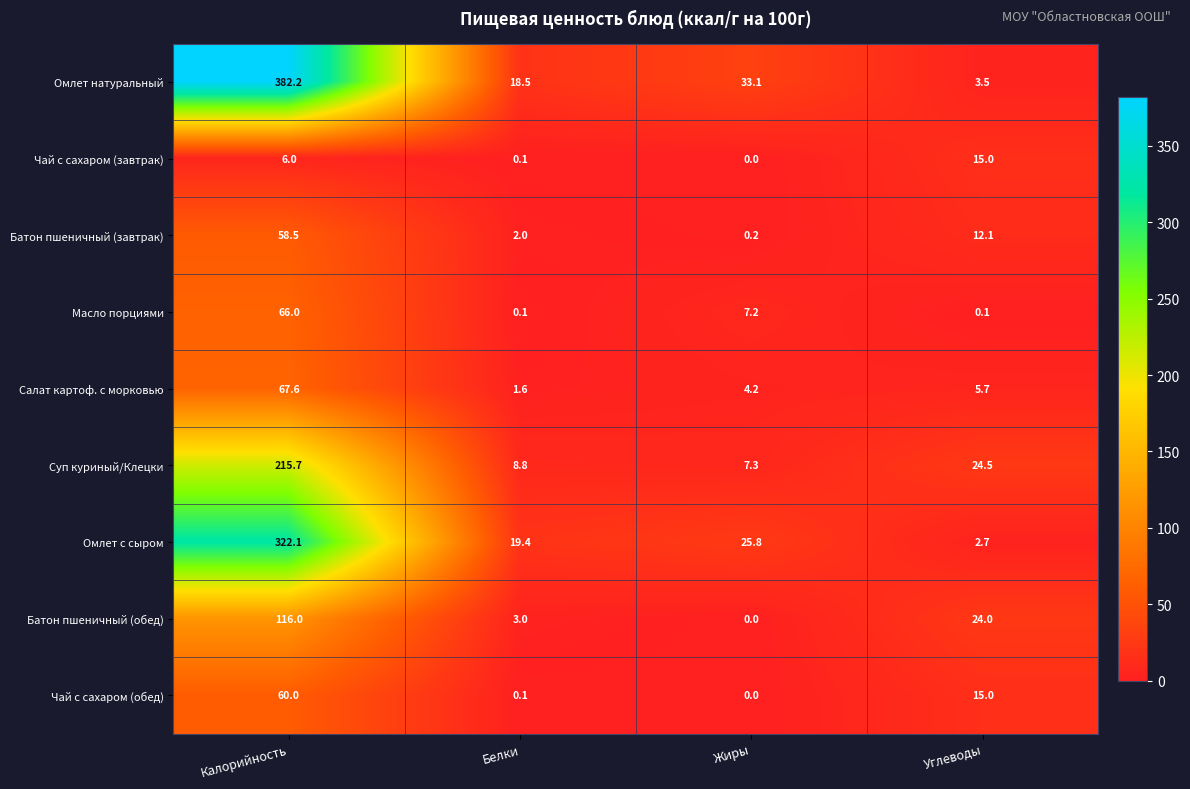

What is the sum of the Чай с сахаром (завтрак) values at Калорийность and Белки?

6.1